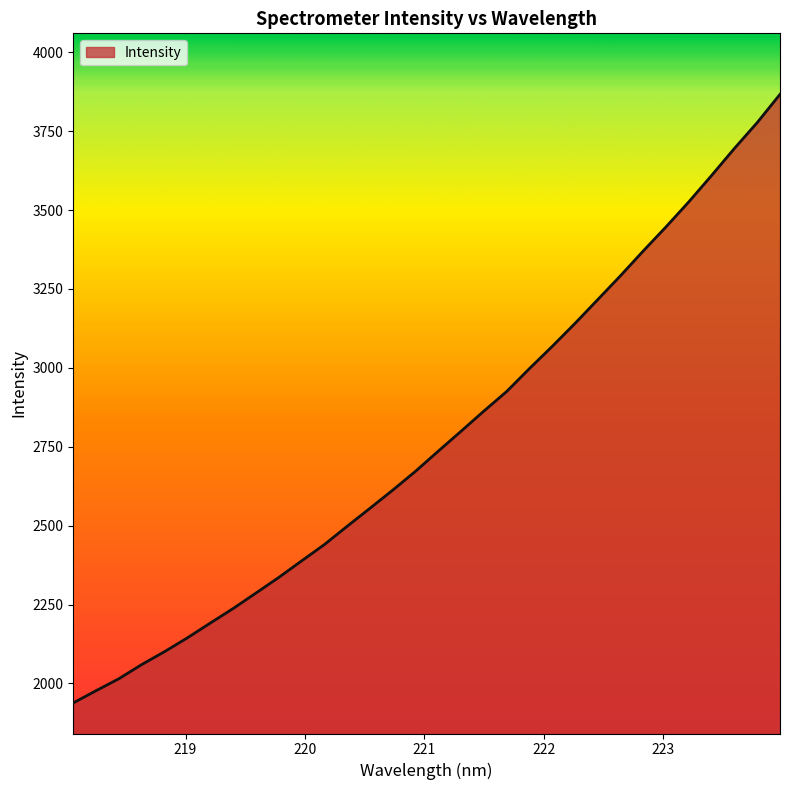

What is the difference between the maximum and minimum values?

1928.3